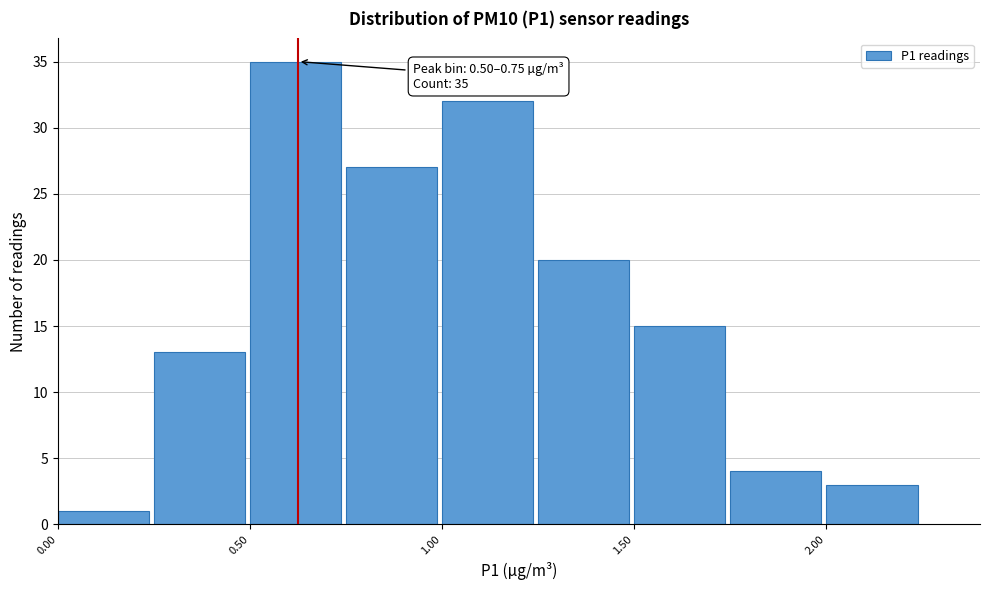

Over which range of the x-axis is the bar tallest?

0.50 to 0.75